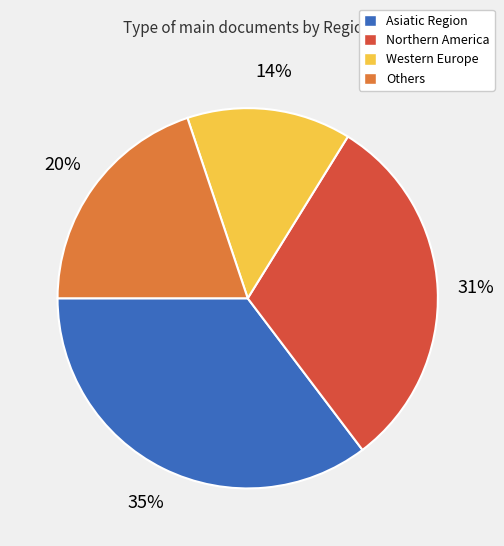

To the nearest percent, what is the average slice percentage?

25%